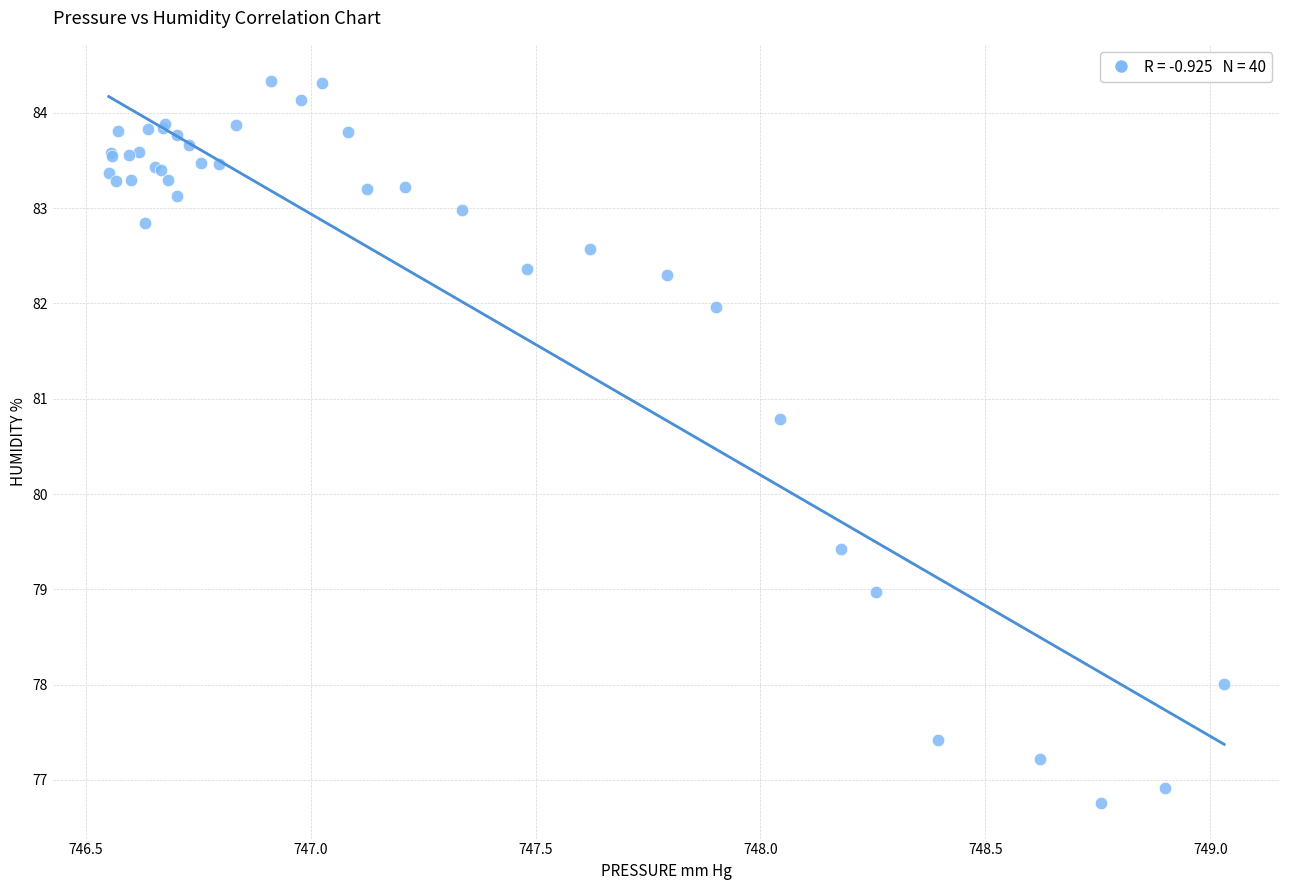

What Y value in the scatter plot is closest to 80?

79.4